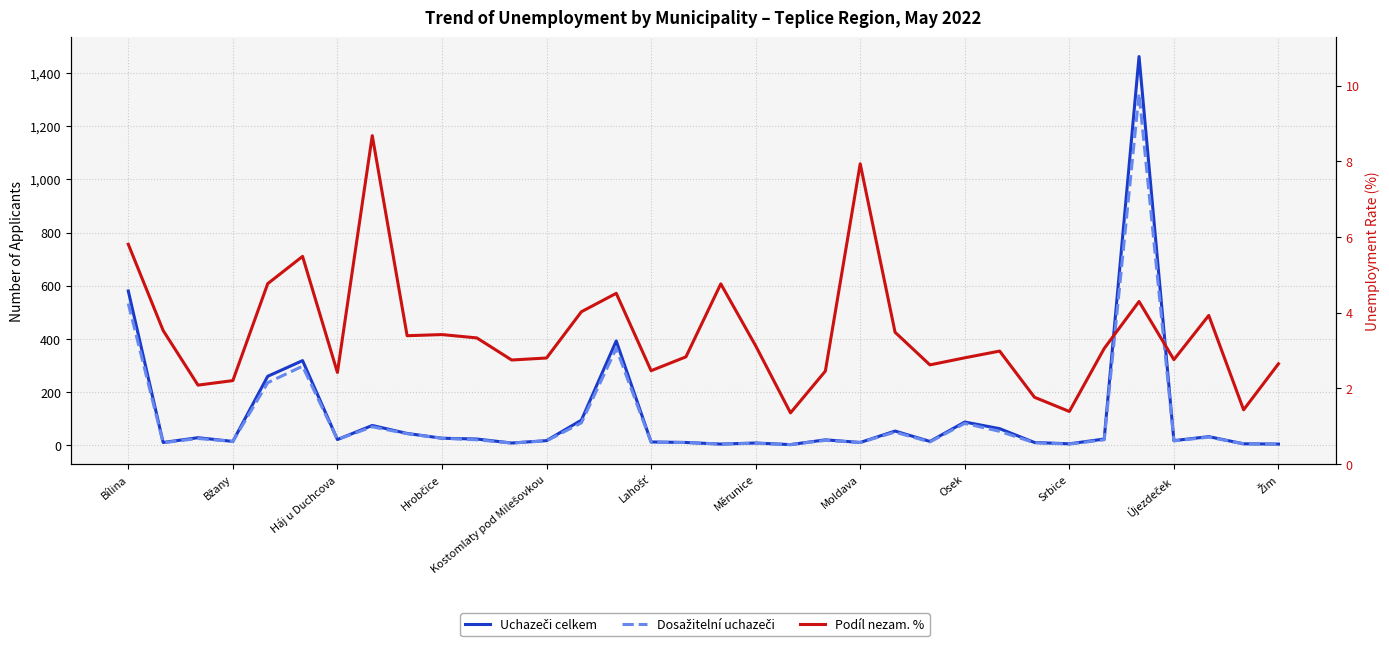

What is the difference between the maximum and minimum values in the Dosažitelní uchazeči series?

1321.0